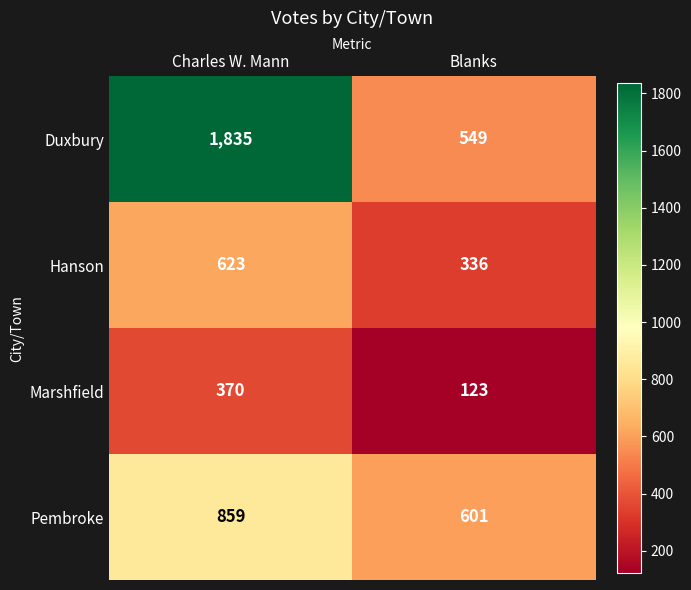

What is the total value across all series at Charles W. Mann?

3687